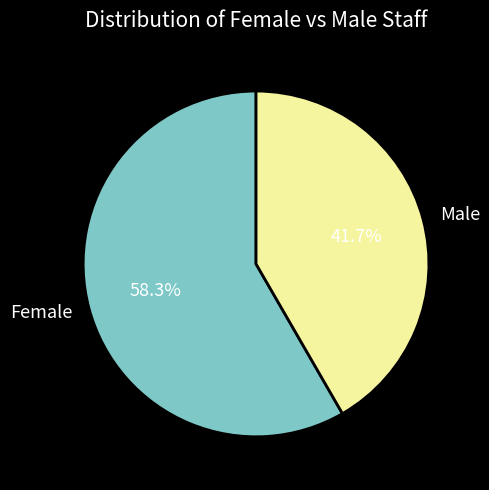

To the nearest percent, what percentage of the pie is Female?

58%